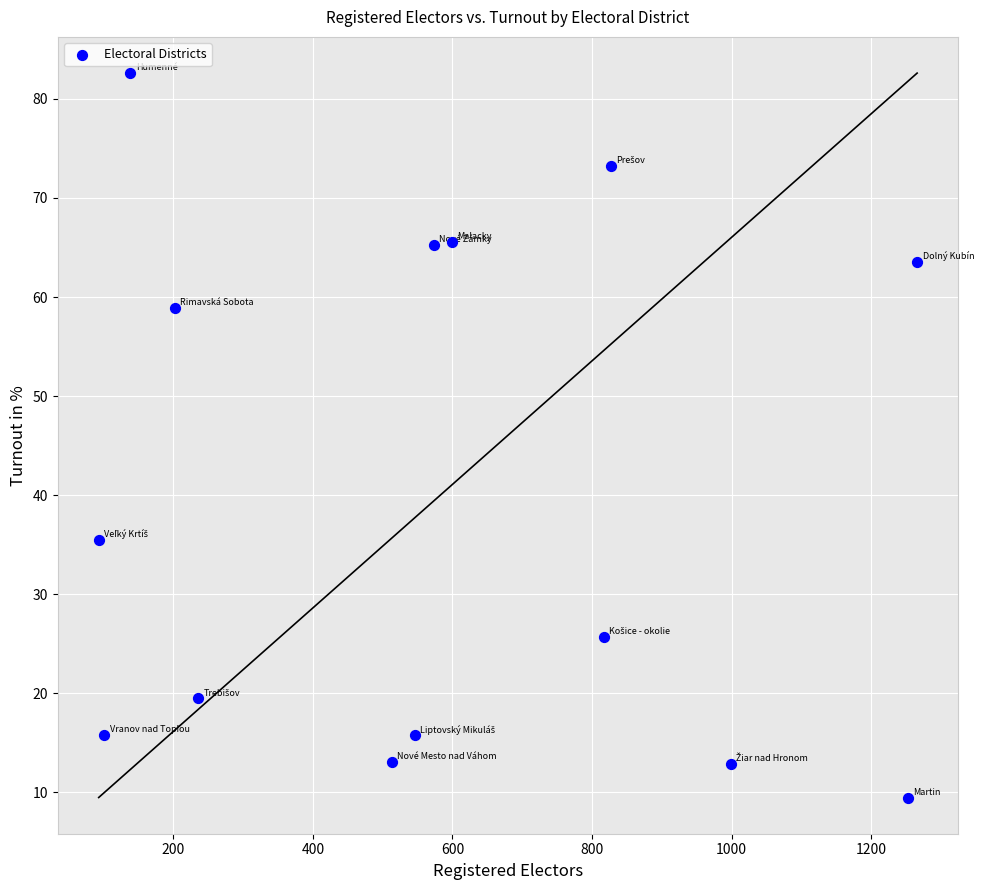

What is the range of Y values (max minus min)?

73.1